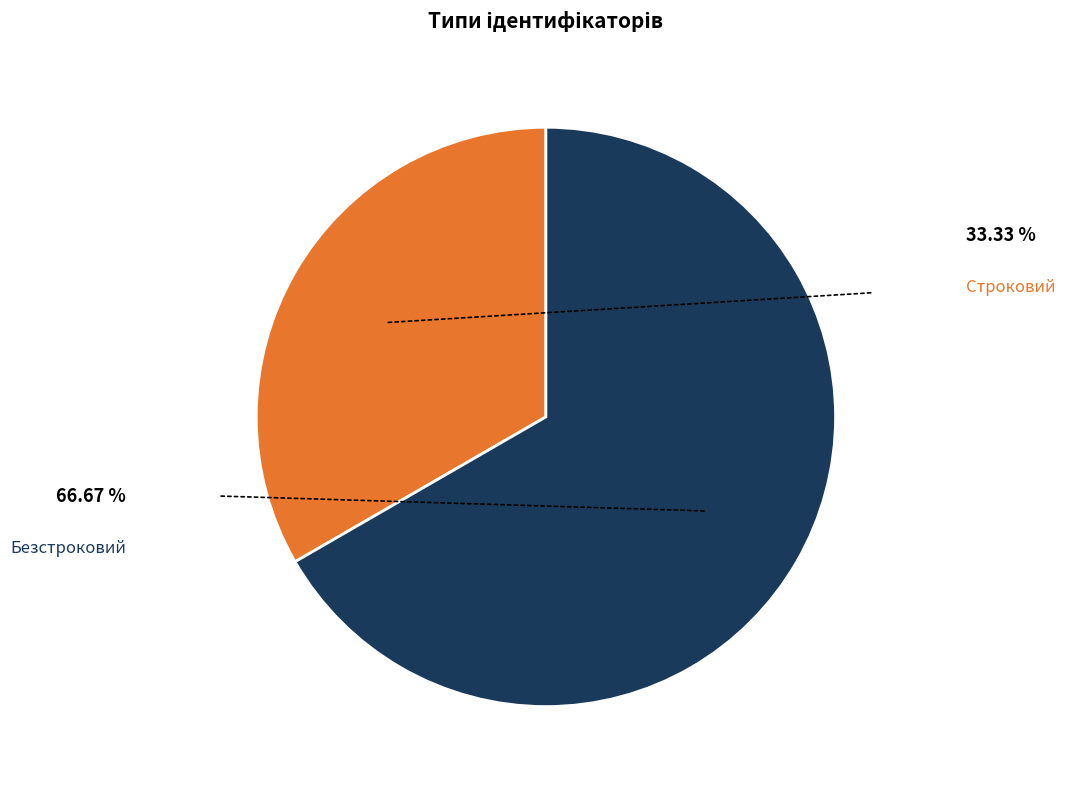

Is there a majority slice in this chart?

Yes